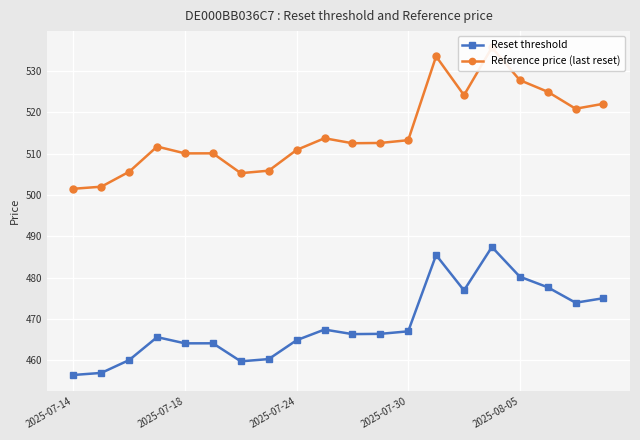

What is the maximum value for Reset threshold?

487.4